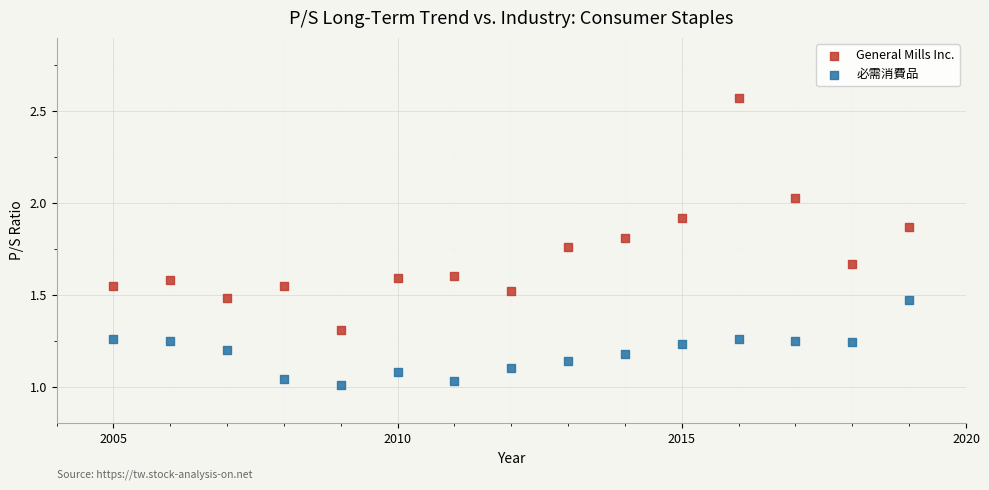

Which series contains the lowest Y value?

必需消費品